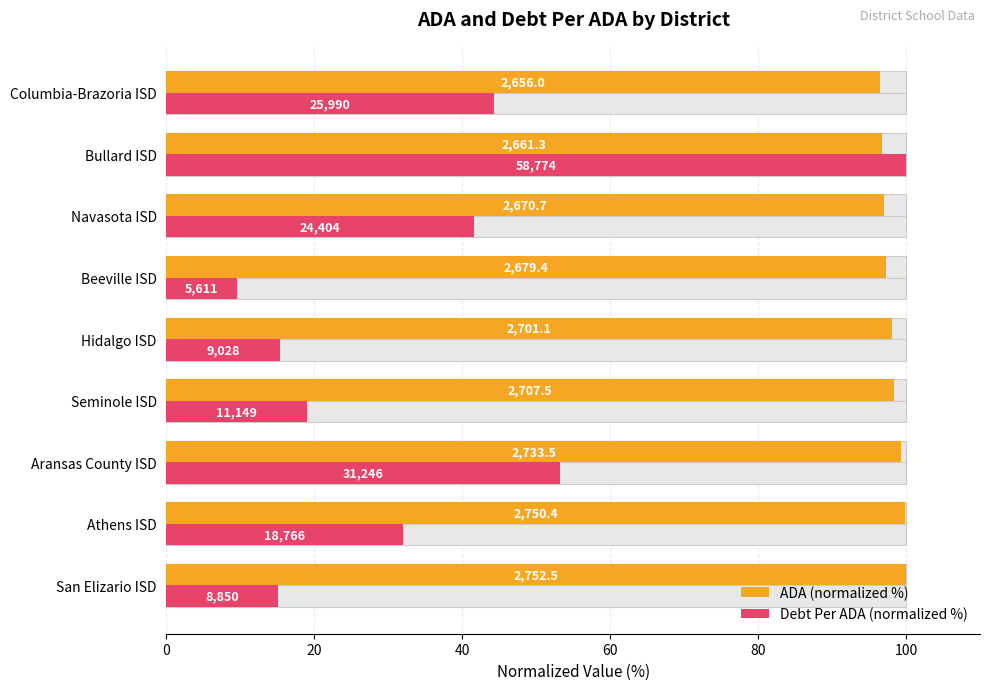

Rank the series at Seminole ISD from highest to lowest value.

ADA (normalized %), Debt Per ADA (normalized %)